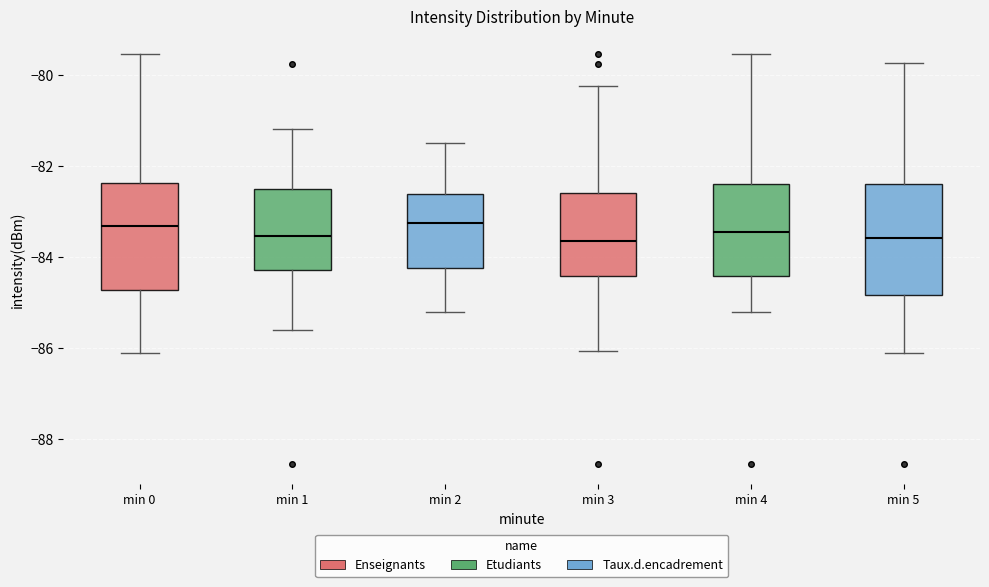

Reading left to right, read every box against the y-axis: the position of its median line, the range the box covers, and the ends of its whiskers. The values are not printed on the chart, so give them approximately, as read against the axis.

min 0: median -83.4, box -84.8 to -82.4, whiskers -86.0 to -79.6
min 1: median -83.6, box -84.2 to -82.6, whiskers -85.6 to -81.2
min 2: median -83.2, box -84.2 to -82.6, whiskers -85.2 to -81.4
min 3: median -83.6, box -84.4 to -82.6, whiskers -86.0 to -80.2
min 4: median -83.4, box -84.4 to -82.4, whiskers -85.2 to -79.6
min 5: median -83.6, box -84.8 to -82.4, whiskers -86.0 to -79.8